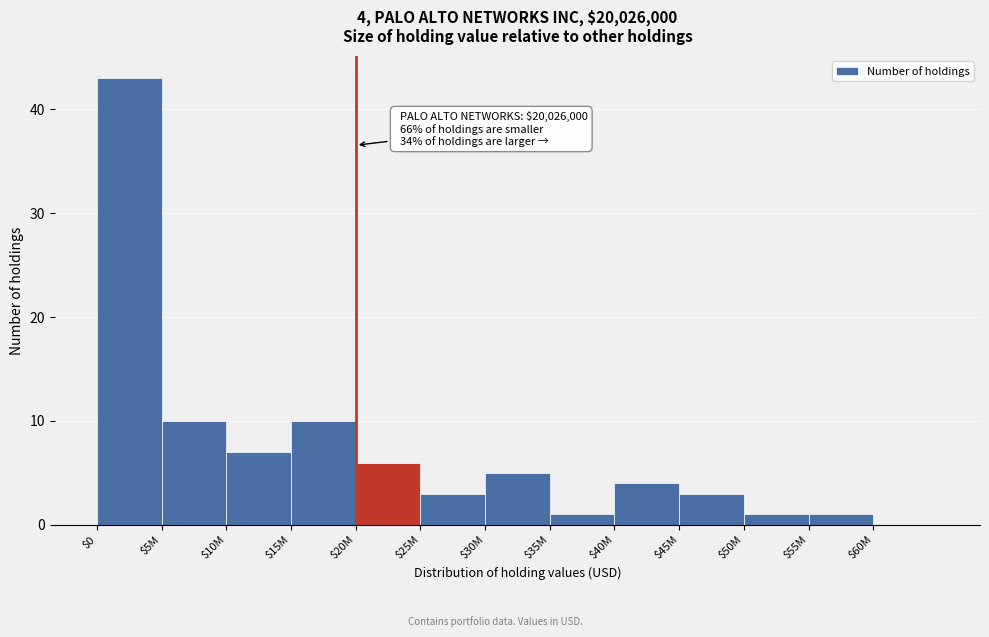

At which category does the chart reach its peak across all series?

$0